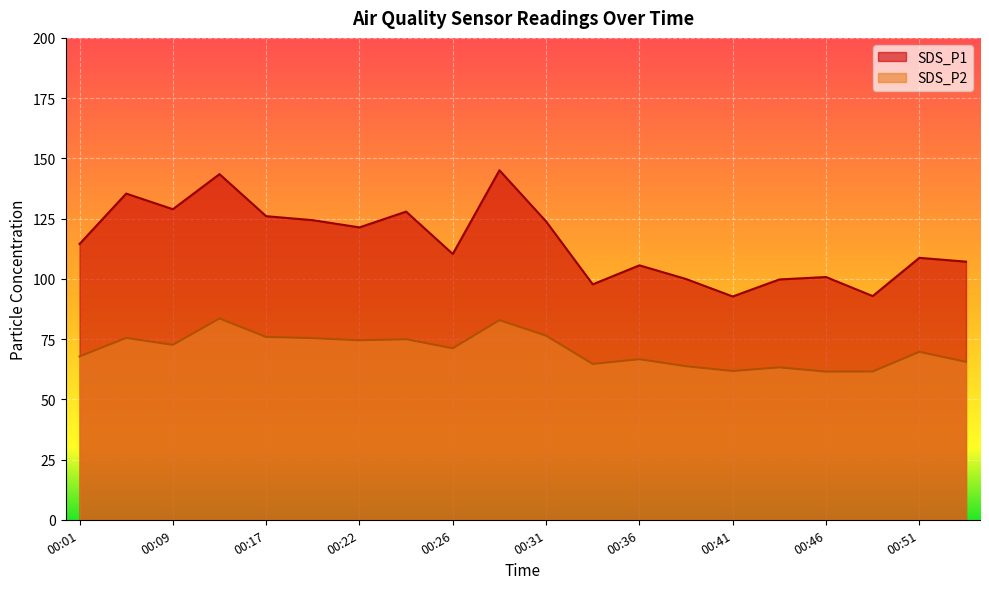

Is it true that SDS_P1 equals 182.0 at 00:53?

False